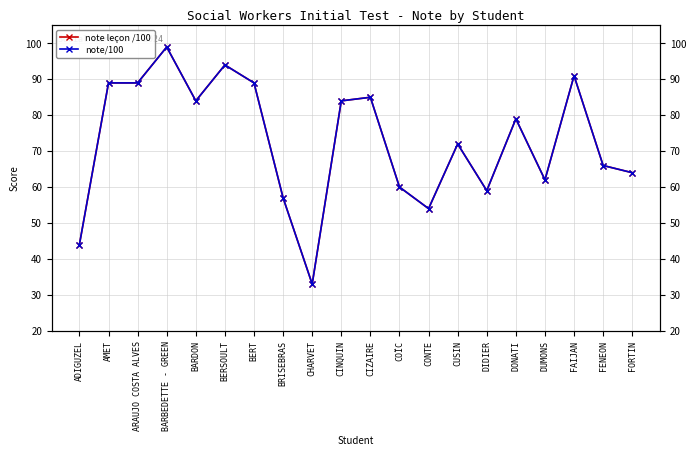

What is the greatest value displayed?

99